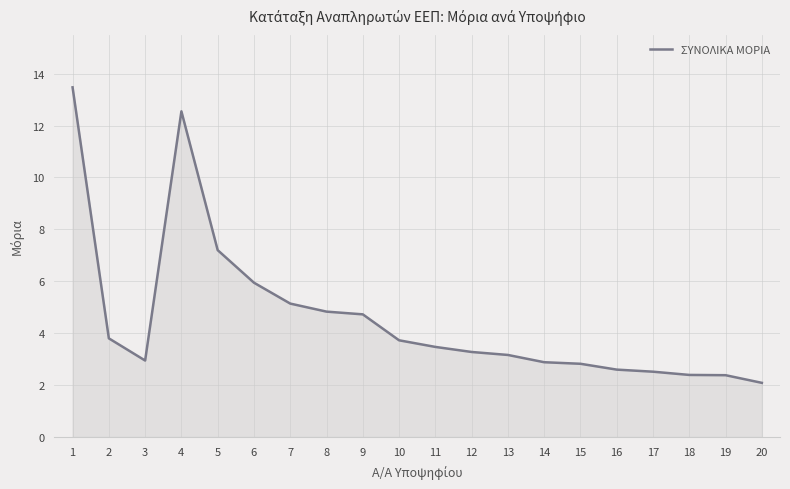

Approximately how many times larger is the value at 4 compared to 6?

2.1